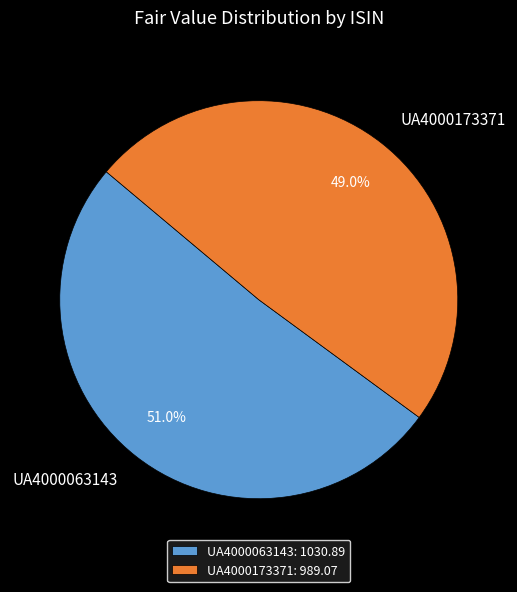

Does UA4000173371 represent more than half of the total?

No